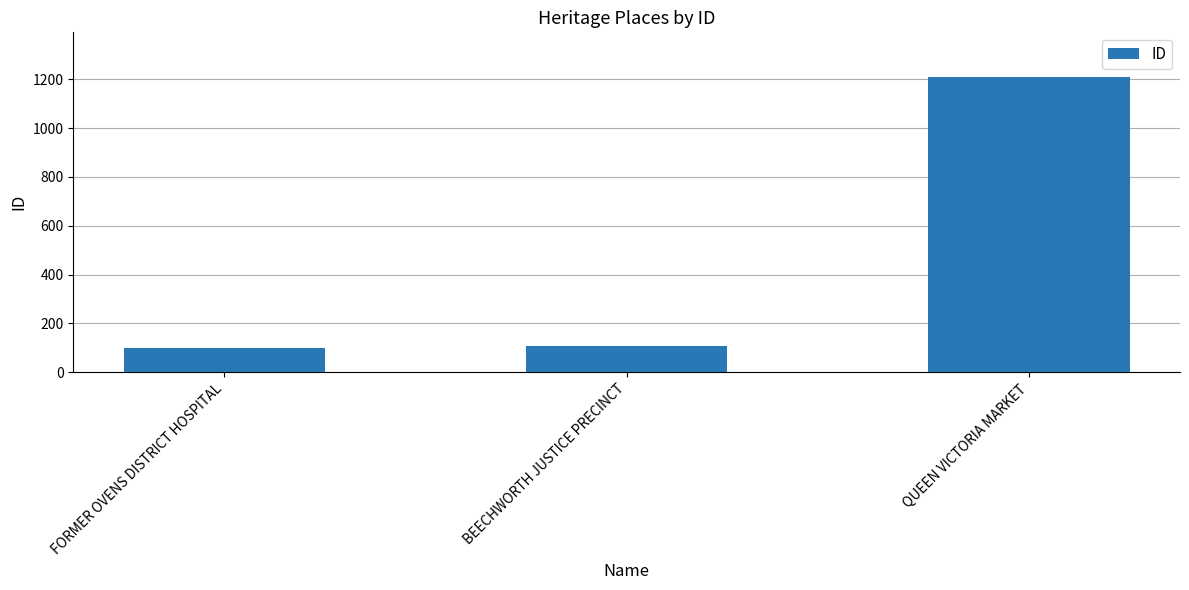

The value at BEECHWORTH JUSTICE PRECINCT is 55. True or false?

False